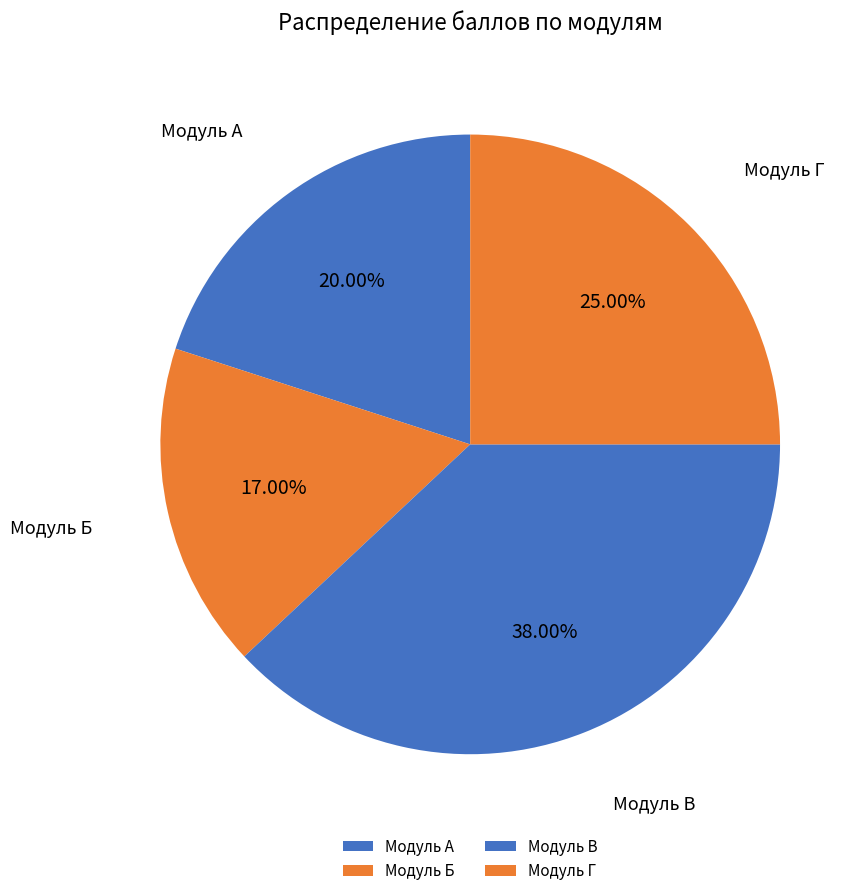

Between Модуль Г and Модуль Б, which is larger?

Модуль Г